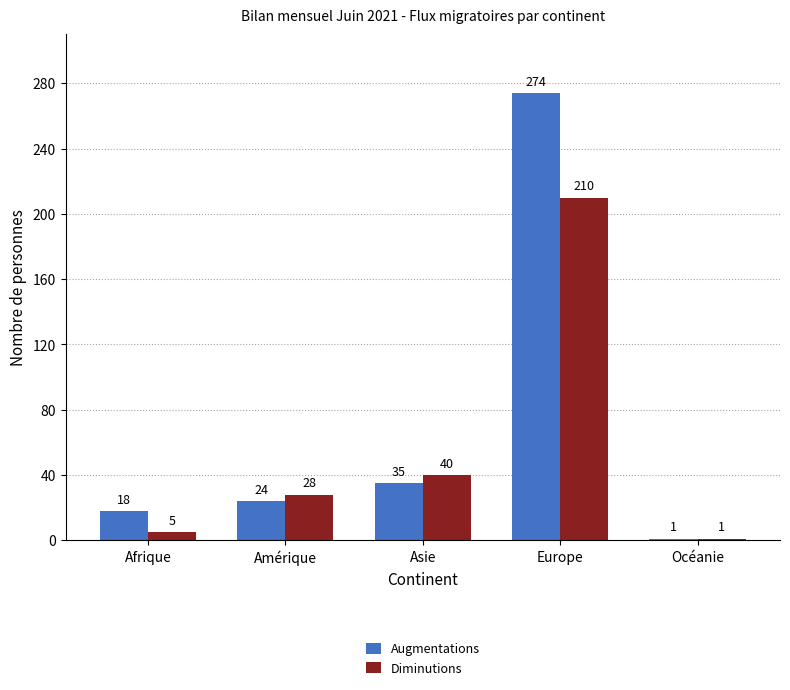

What is the approximate value of Augmentations at Afrique, to the nearest 10?

20